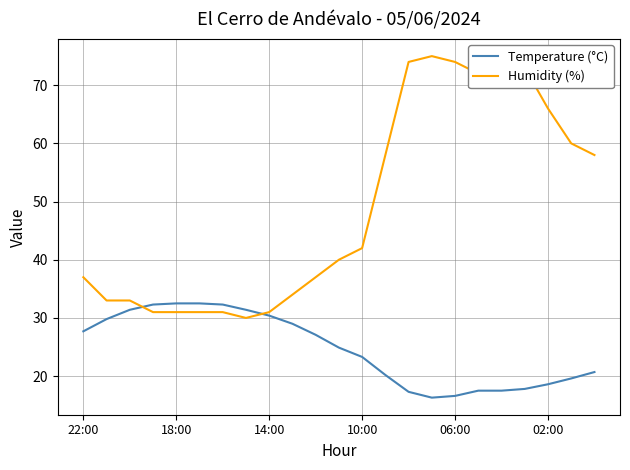

Which series has the widest spread of values?

Humidity (%)